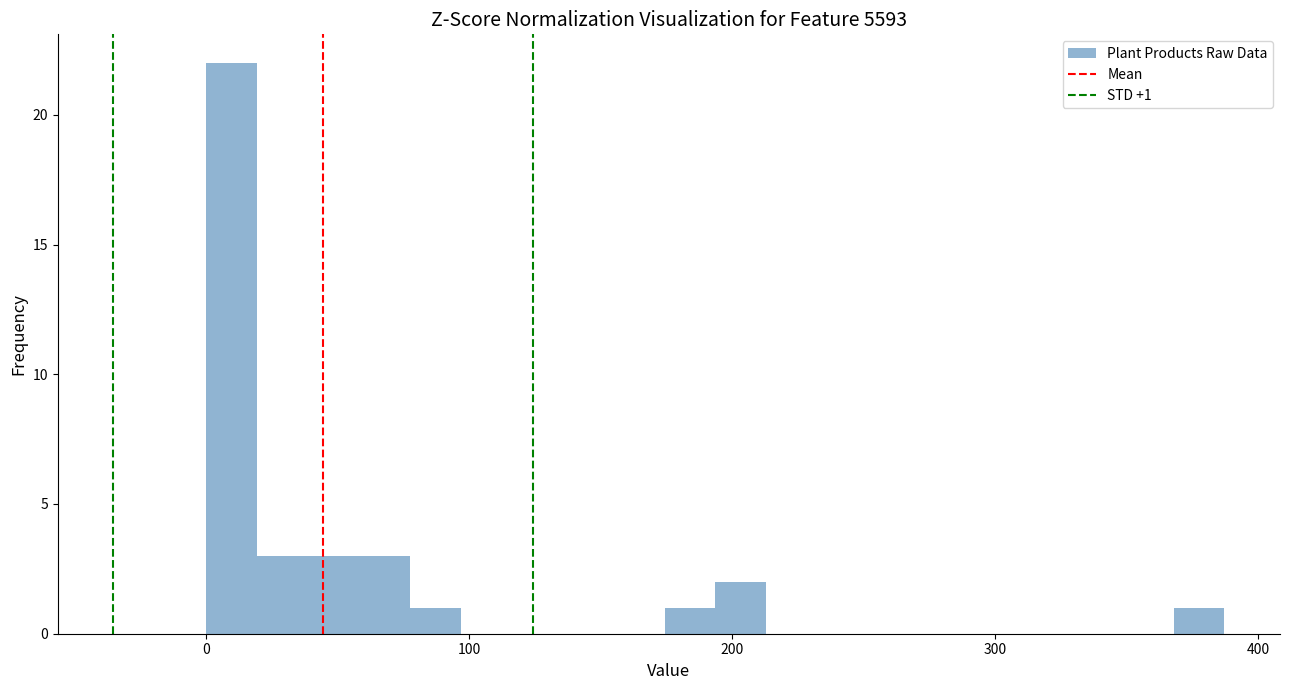

Around what value on the x-axis is the tallest bar? Give the approximate position of its centre, as read against the axis.

10